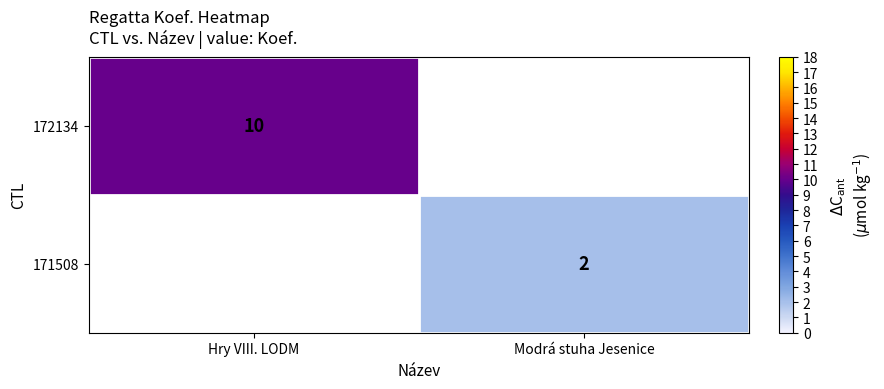

Which has a higher value, Hry VIII. LODM or Modrá stuha Jesenice?

Hry VIII. LODM